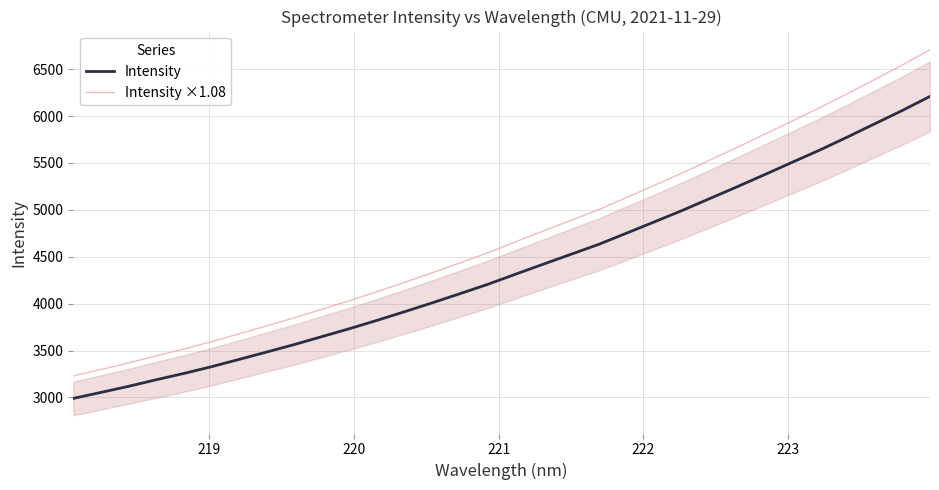

True or false: Intensity ×1.08 and Intensity cross at least once.

False